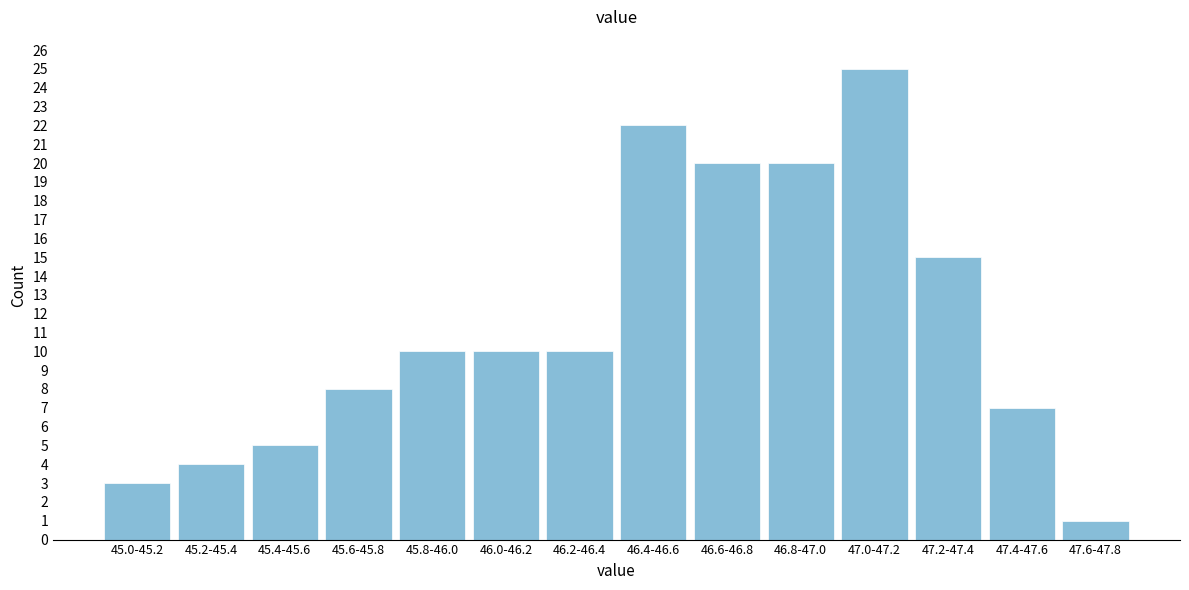

Reading right to left, list all the values displayed in this chart.

47.6-47.8=1	47.4-47.6=7	47.2-47.4=15	47.0-47.2=25	46.8-47.0=20	46.6-46.8=20	46.4-46.6=22	46.2-46.4=10	46.0-46.2=10	45.8-46.0=10	45.6-45.8=8	45.4-45.6=5	45.2-45.4=4	45.0-45.2=3